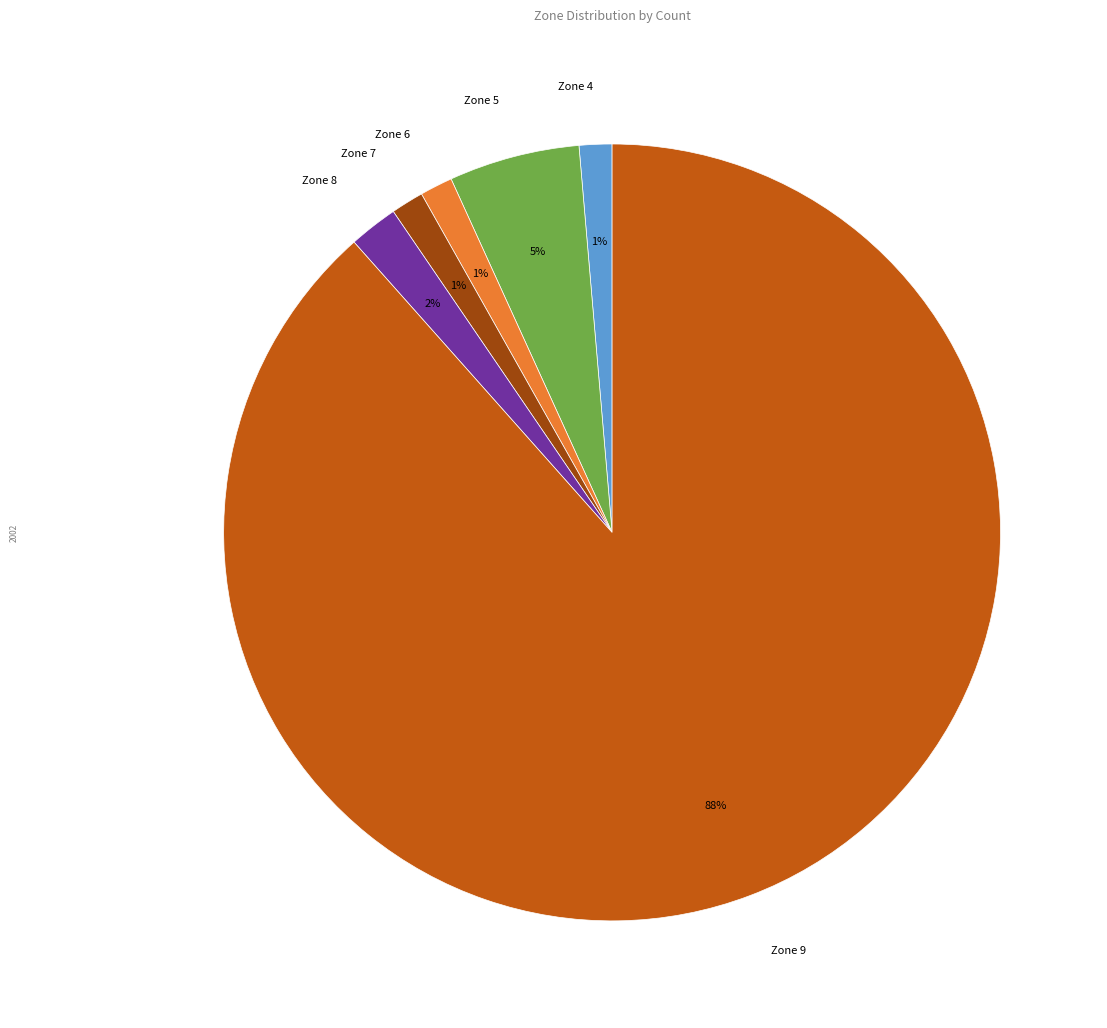

Which has a higher value, Zone 8 or Zone 4?

Zone 8